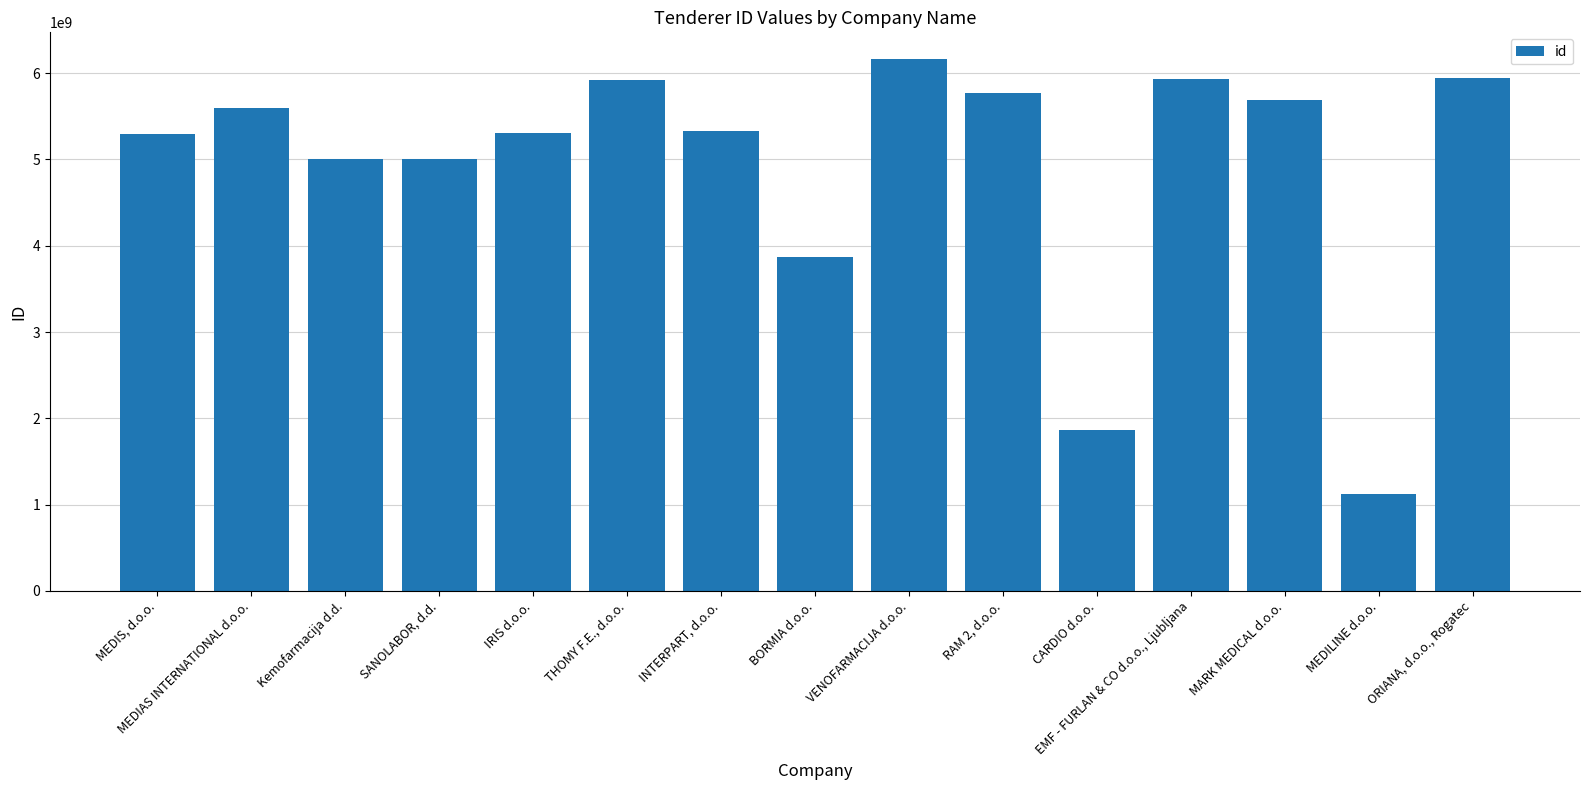

What is the value of the 9th bar from the left?

6165524000